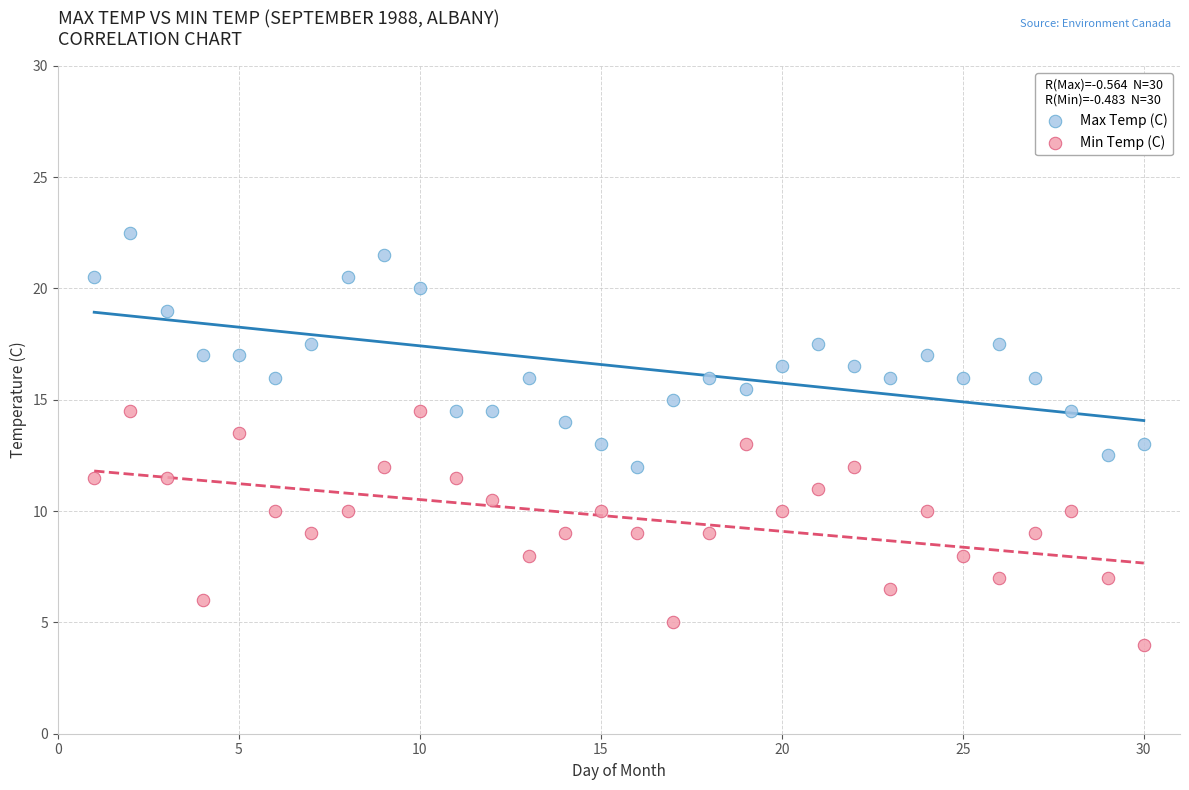

Which series contains the highest Y value?

Max Temp (C)